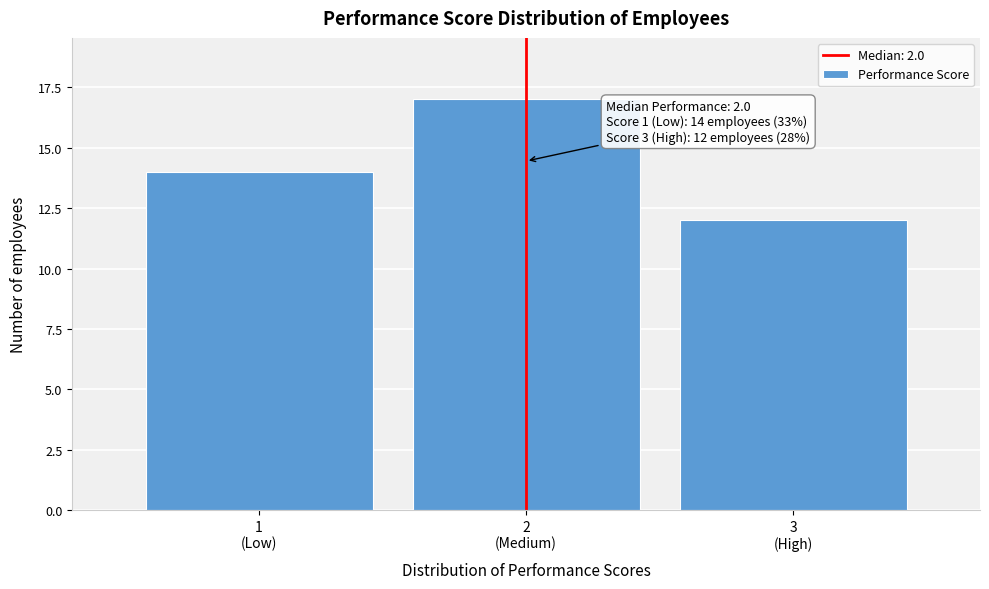

Reading left to right, extract all data points from this chart.

14	17	12